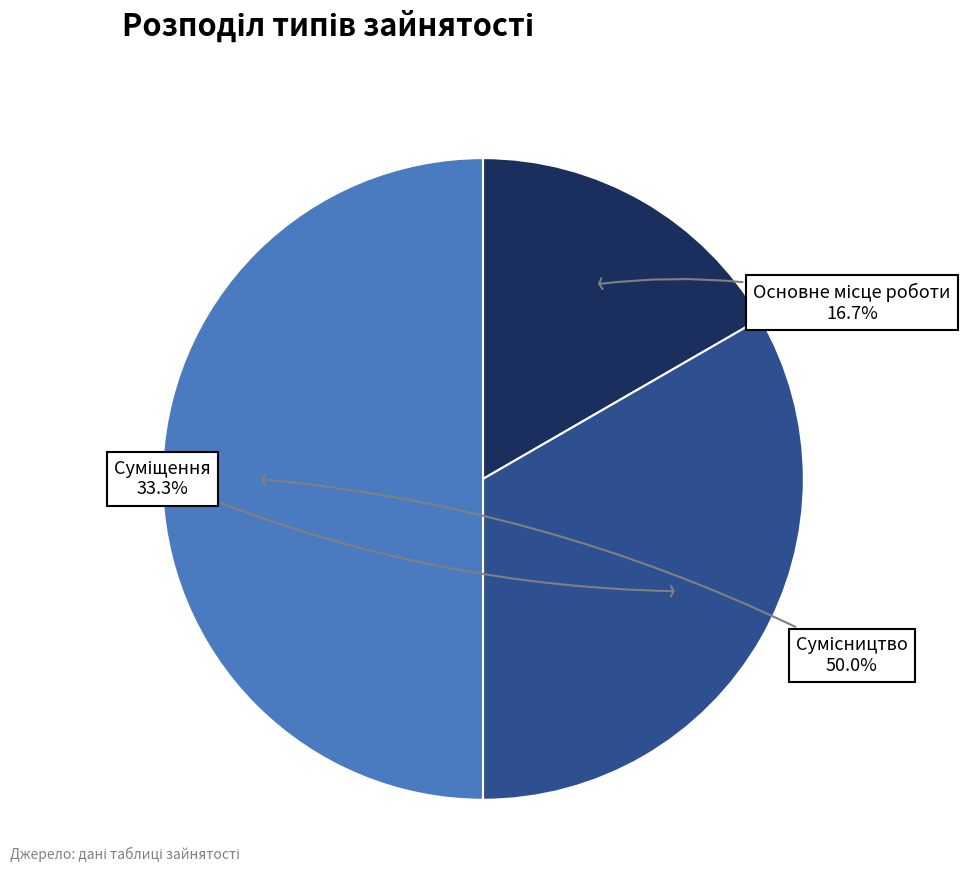

What percentage is the Суміщення slice, to the nearest percent?

33%